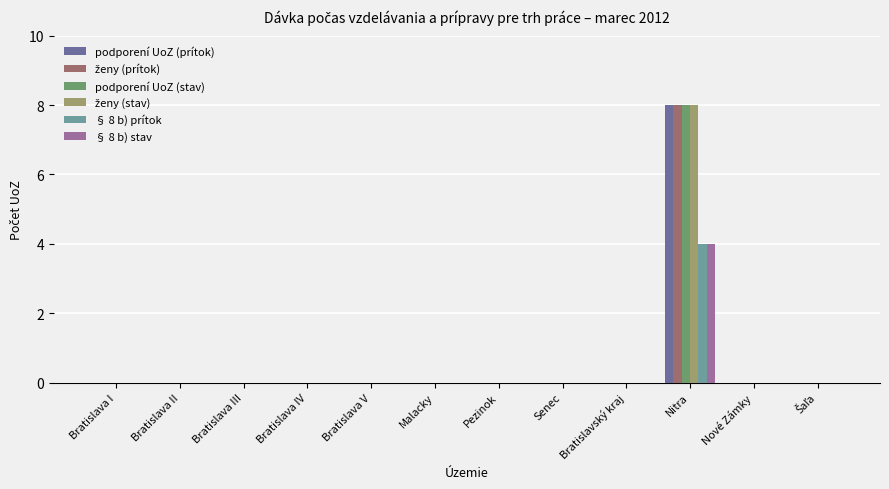

At which category is the sum across all series the highest?

Nitra